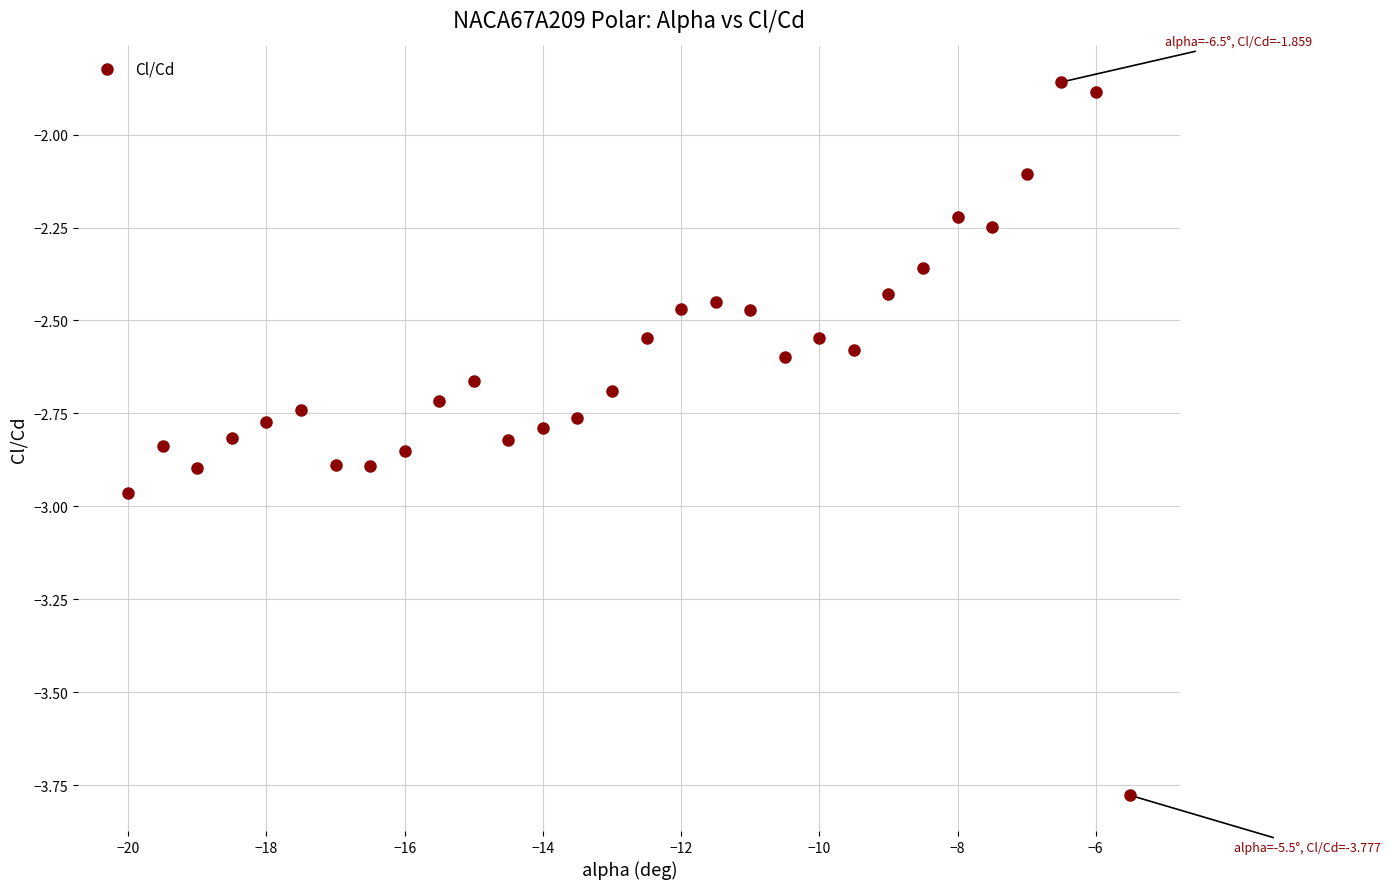

What is the range of Y values (max minus min)?

1.9